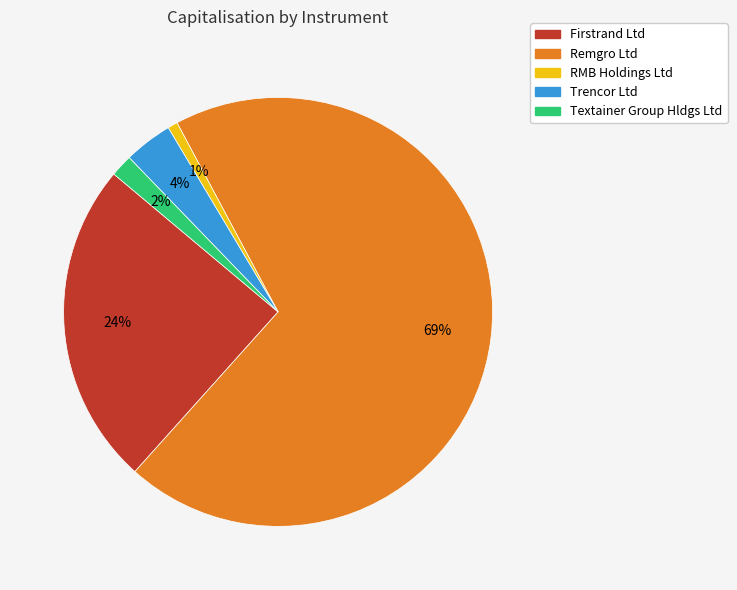

Does any single category account for the majority?

Yes